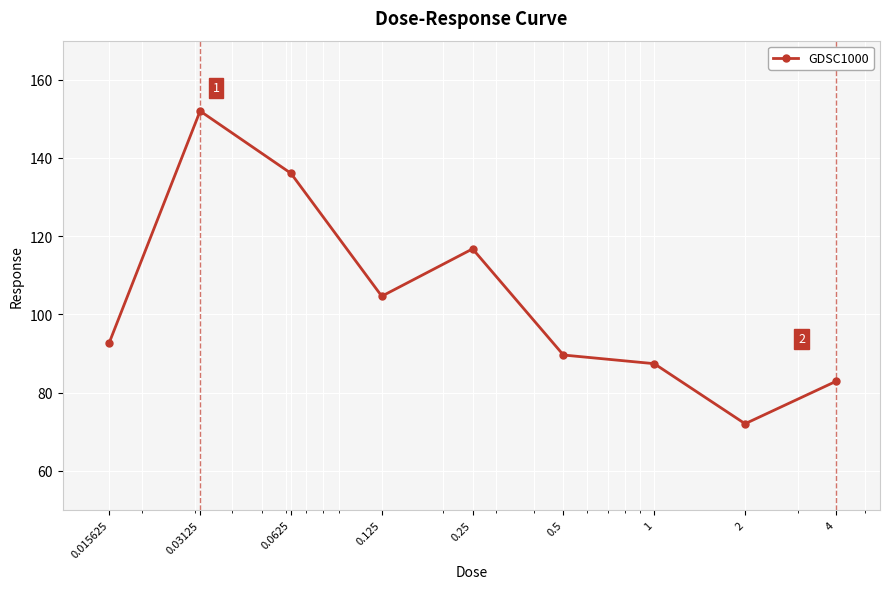

Does the chart display data point markers on the line(s)?

Yes